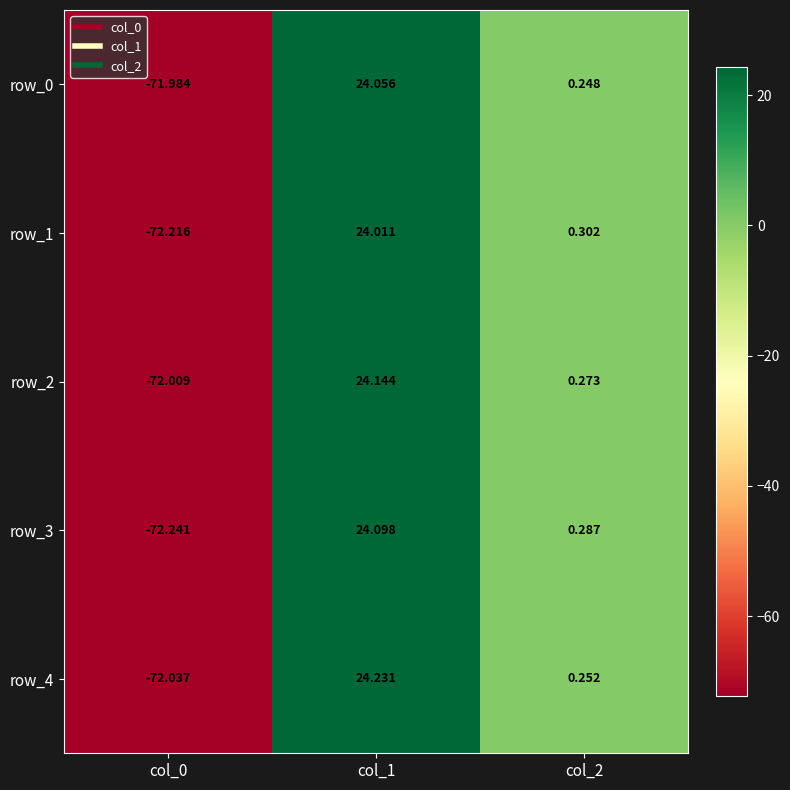

How many data points in row_1 are above 0?

2